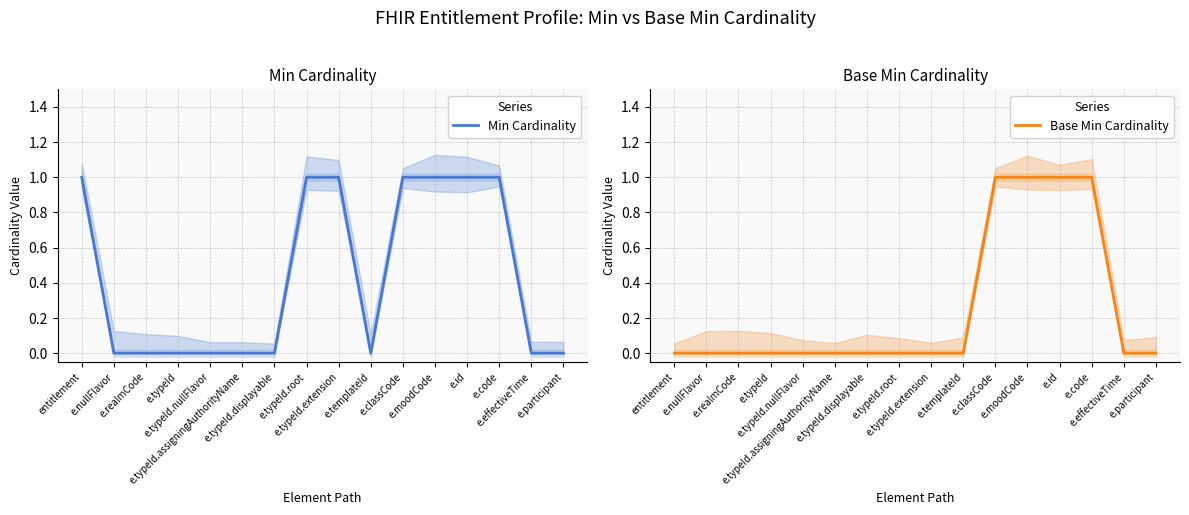

List the series in order of their peak value, lowest first.

Min Cardinality, Base Min Cardinality